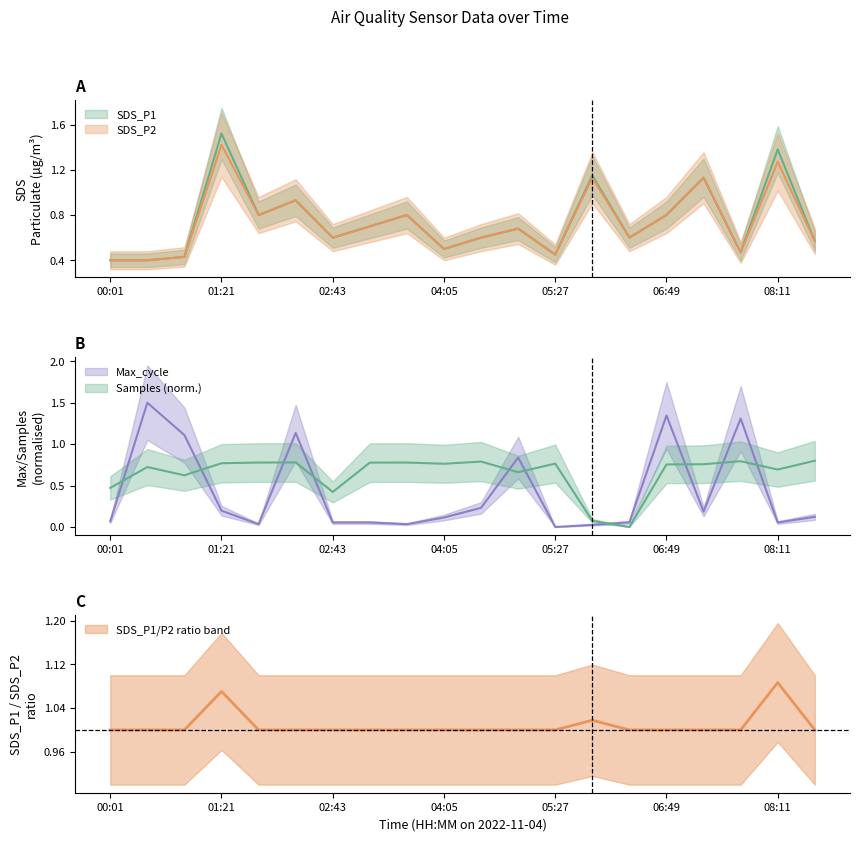

What is the average value of the SDS_P2 series?

0.7